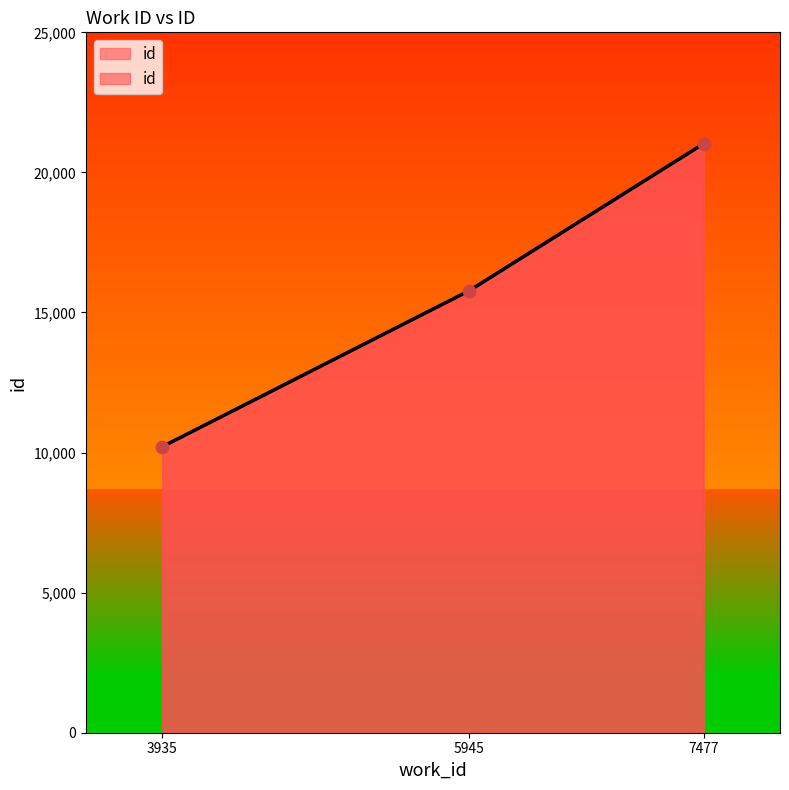

Between 5945 and 3935, which is larger?

5945